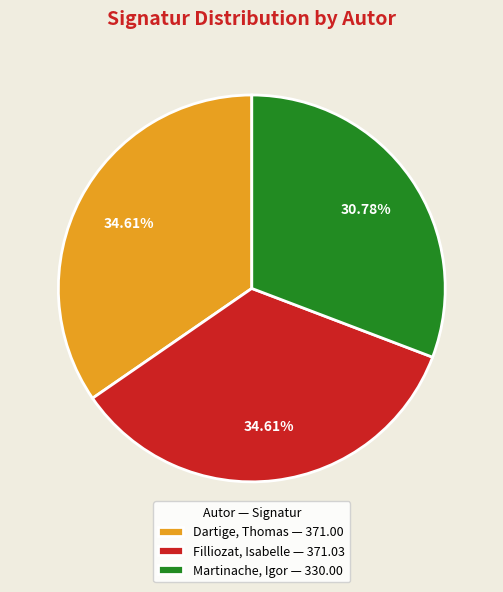

Which has a higher value, Filliozat, Isabelle or Martinache, Igor?

Filliozat, Isabelle